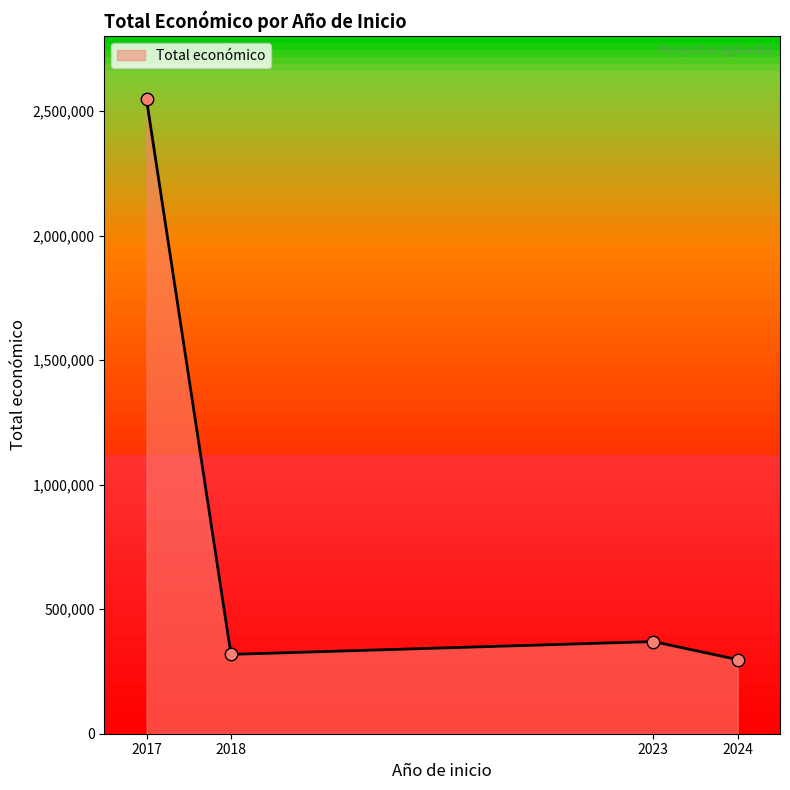

What is the lowest value of the Total económico series?

297514.0